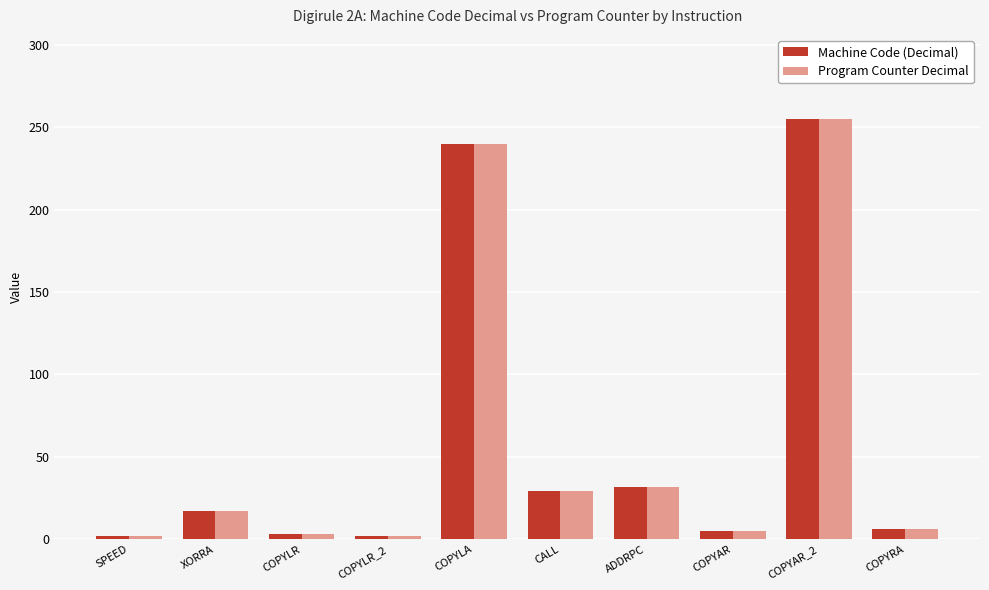

What is the average value of the Program Counter Decimal series?

59